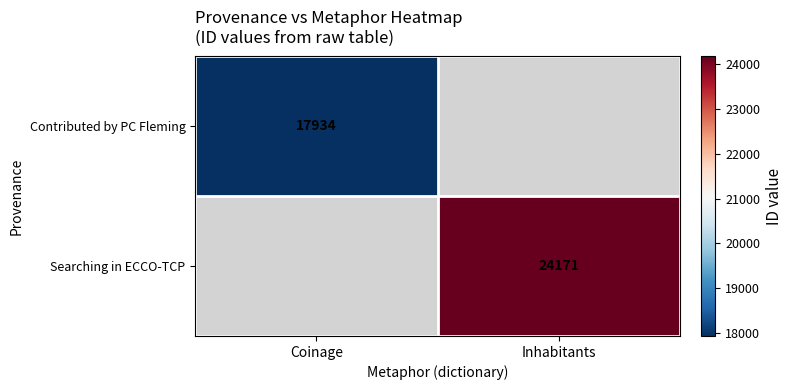

True or false: Searching in ECCO-TCP has a value of 6514 at Inhabitants.

False